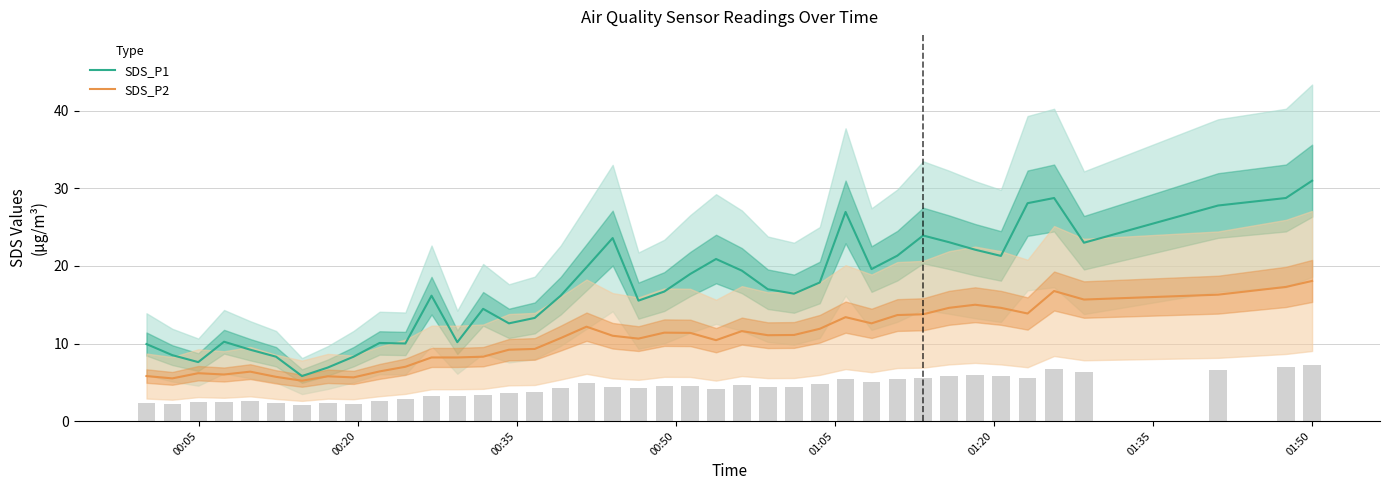

What is the minimum value for SDS_P1?

5.8